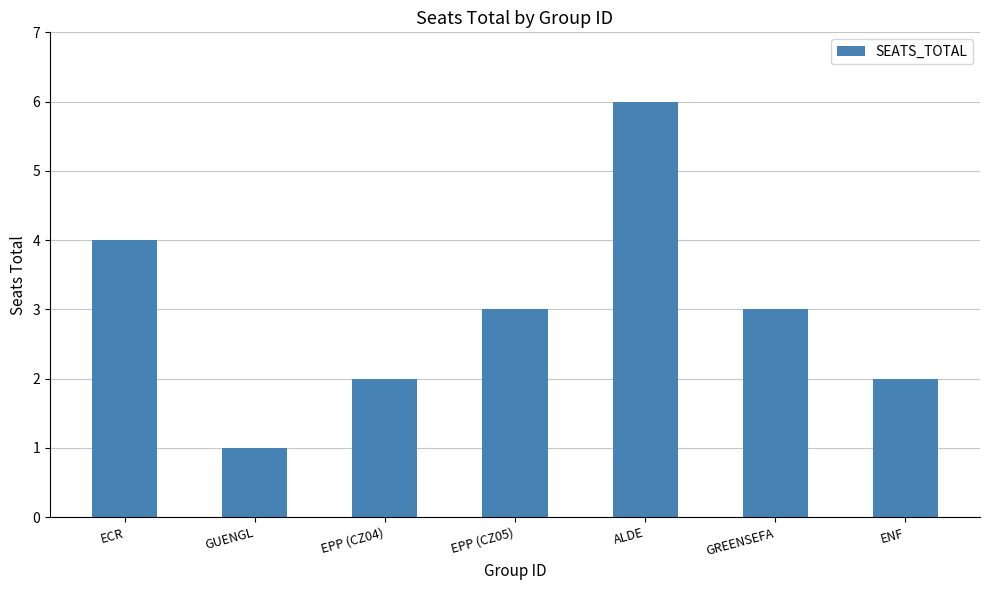

What is the difference between the maximum and second lowest values?

4